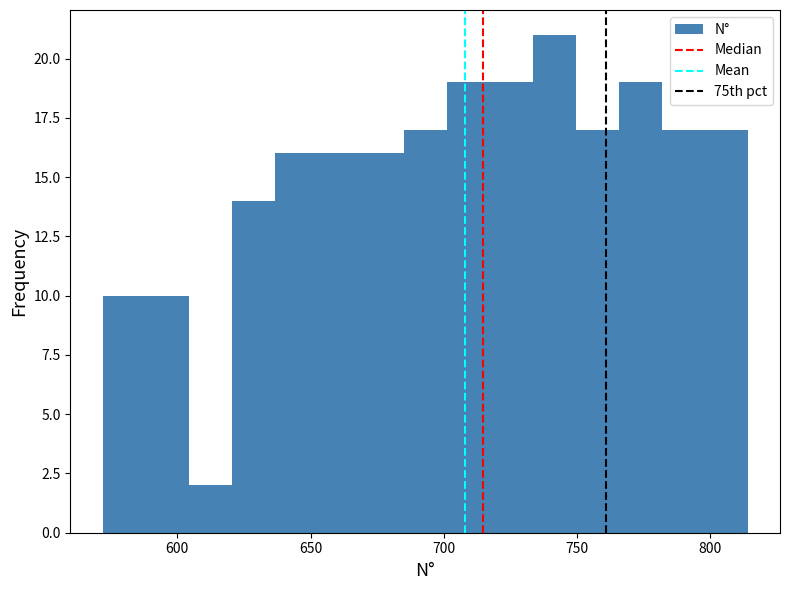

Read against the x-axis, roughly where is the centre of the tallest bar?

740